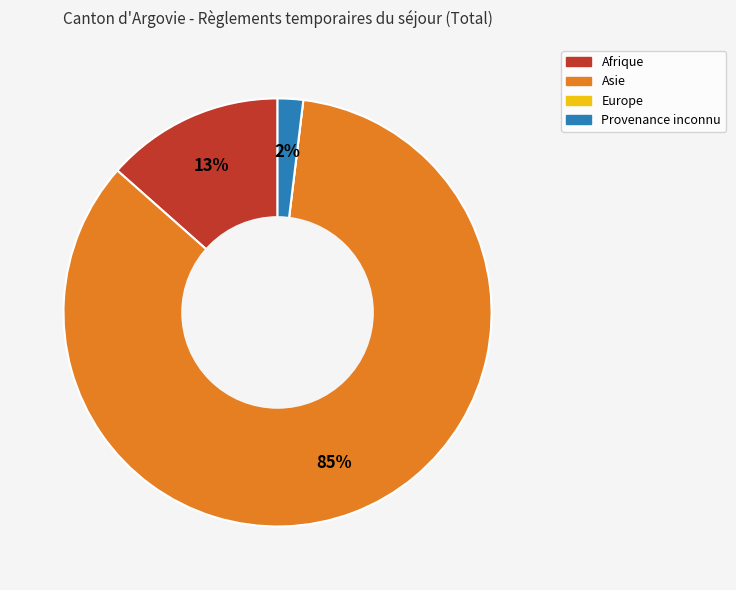

Which category has the biggest portion of the pie?

Asie